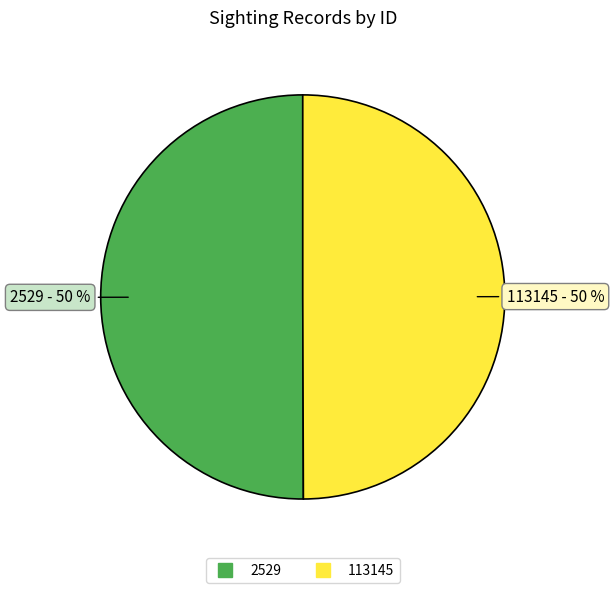

What is the ratio of the value at 113145 to the value at 2529?

1.0